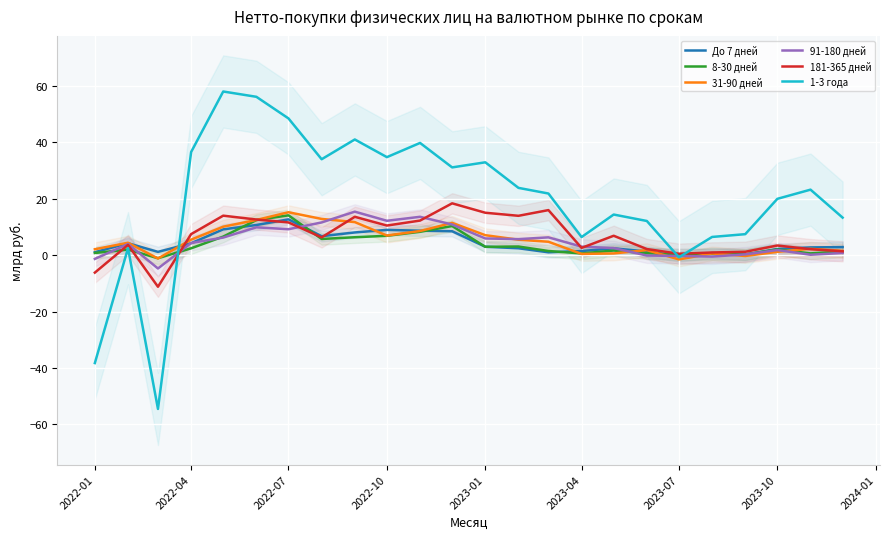

What is the sum of all 1-3 года values?

470.7